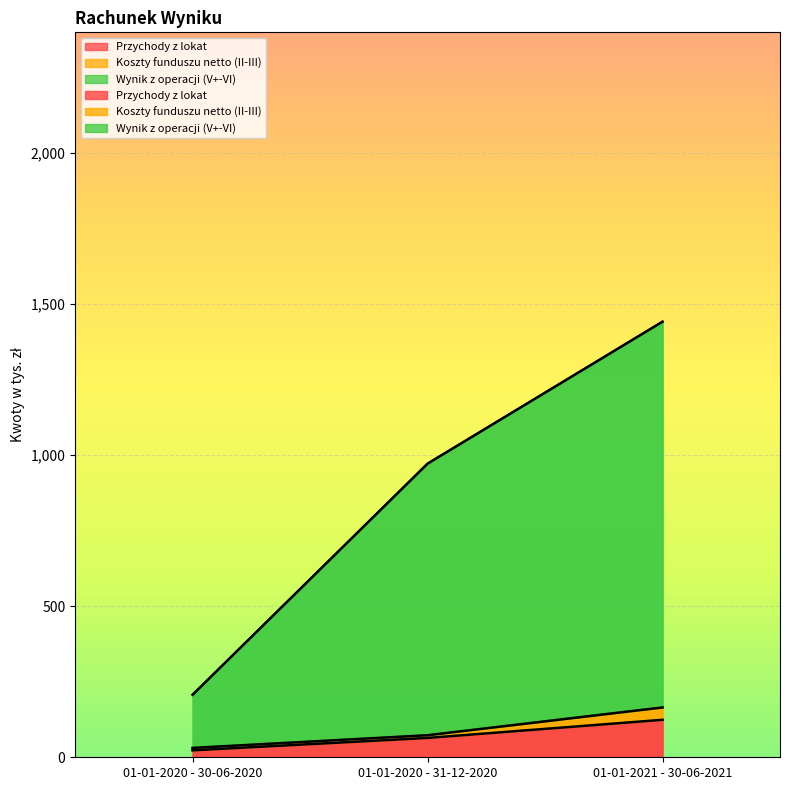

The Przychody z lokat series shows 23 at 01-01-2020 - 30-06-2020. True or false?

True